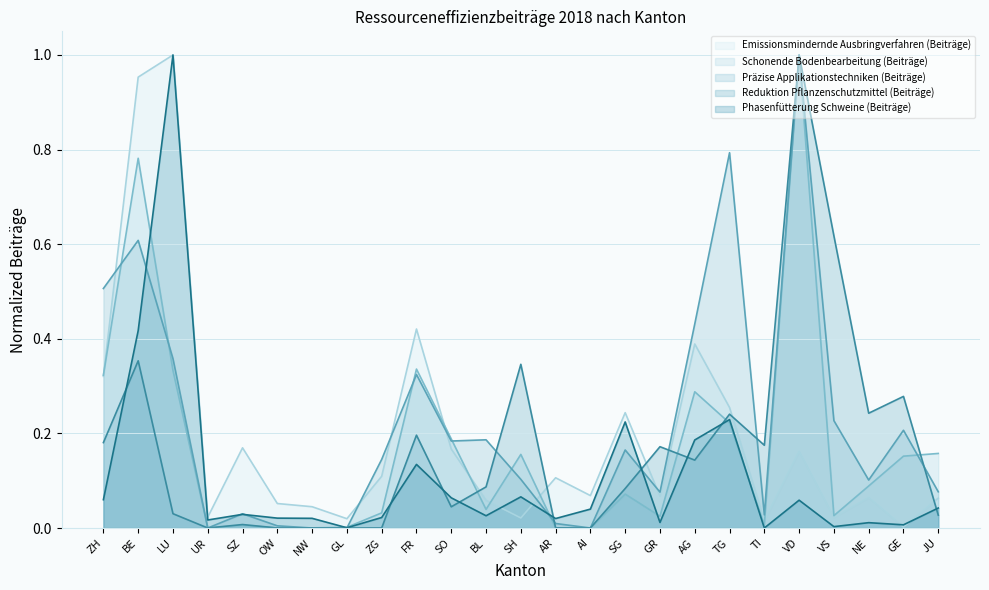

Count the number of categories in the chart.

25